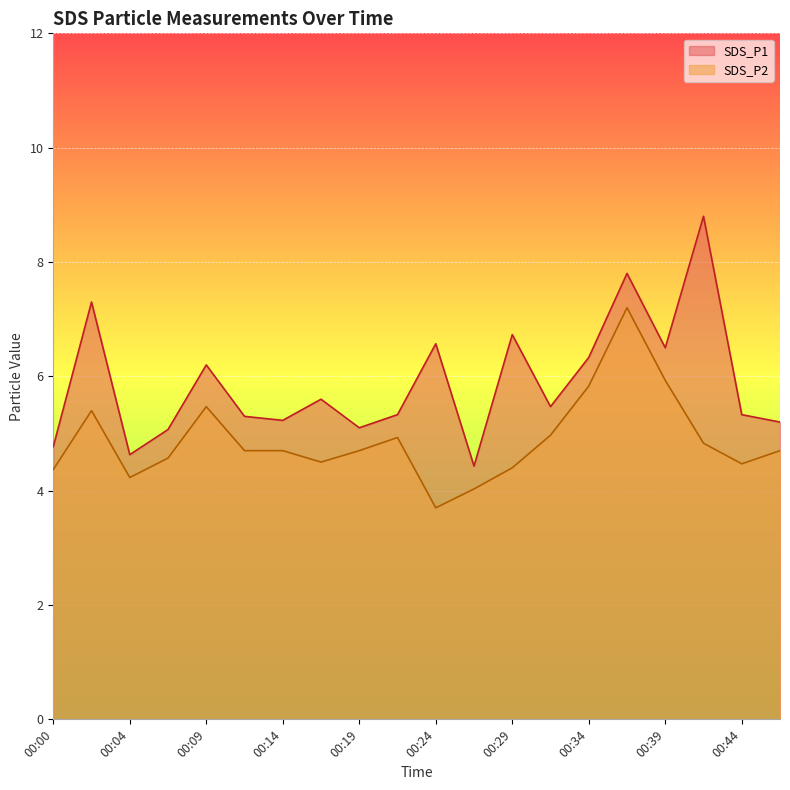

How many values in the SDS_P1 series exceed 5?

17